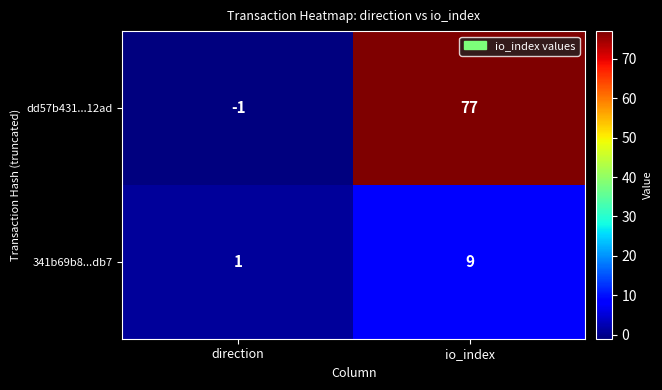

What is the minimum value shown in the chart?

-1